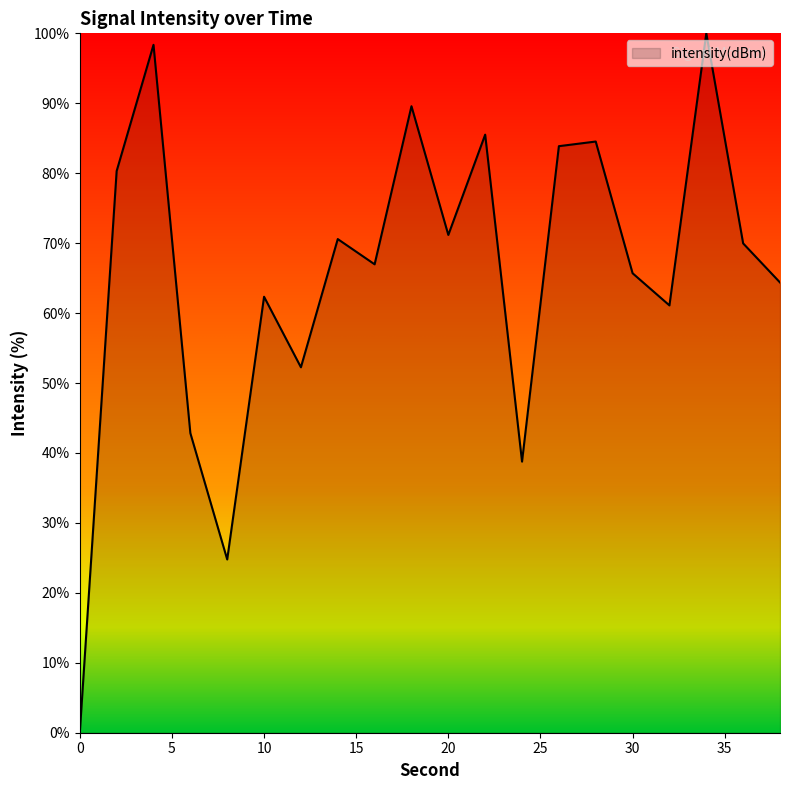

What is the difference between the maximum and minimum values?

100.0